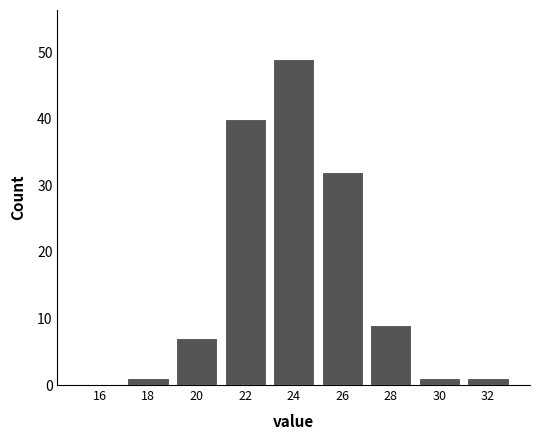

How tall is the bar that spans 29 to 31 on the x-axis? The values are not printed on the chart, so give them approximately, as read against the axis.

1